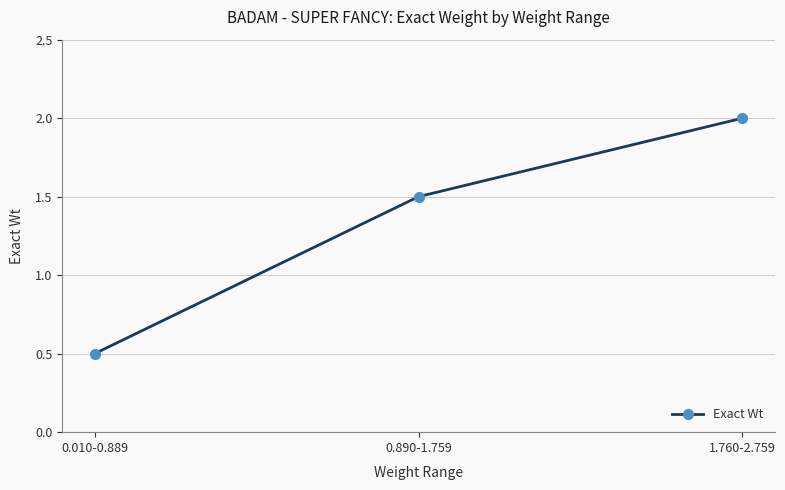

What is the change in value from 0.010-0.889 to 0.890-1.759?

+1.0